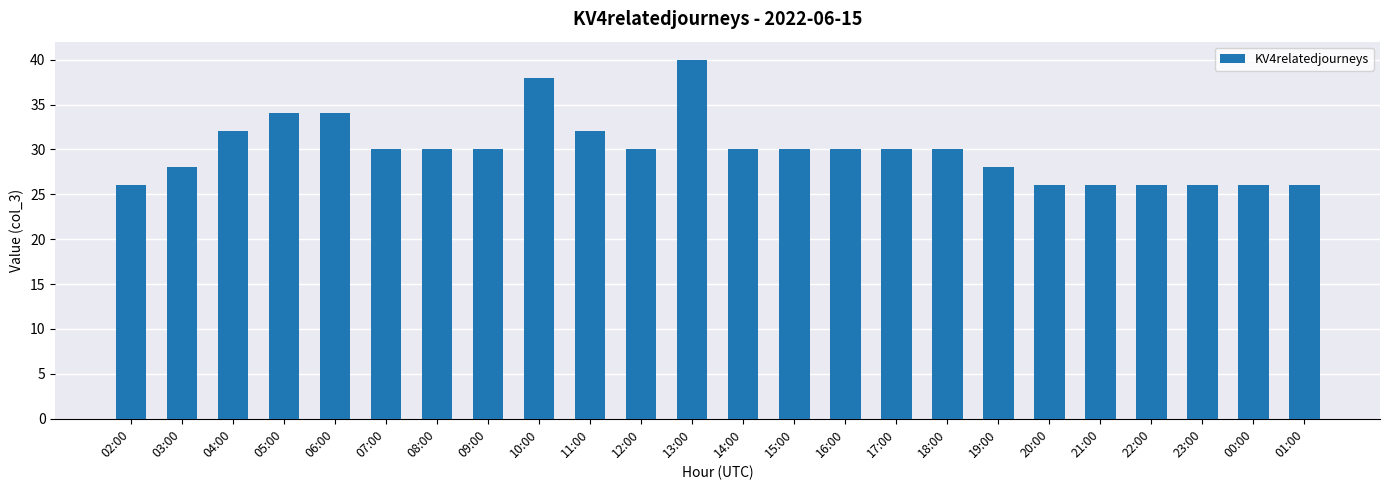

Which category has the highest value across all series?

13:00